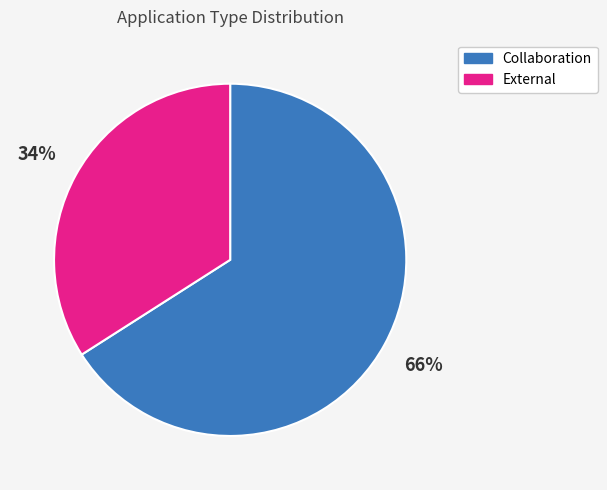

What is the majority slice?

Collaboration